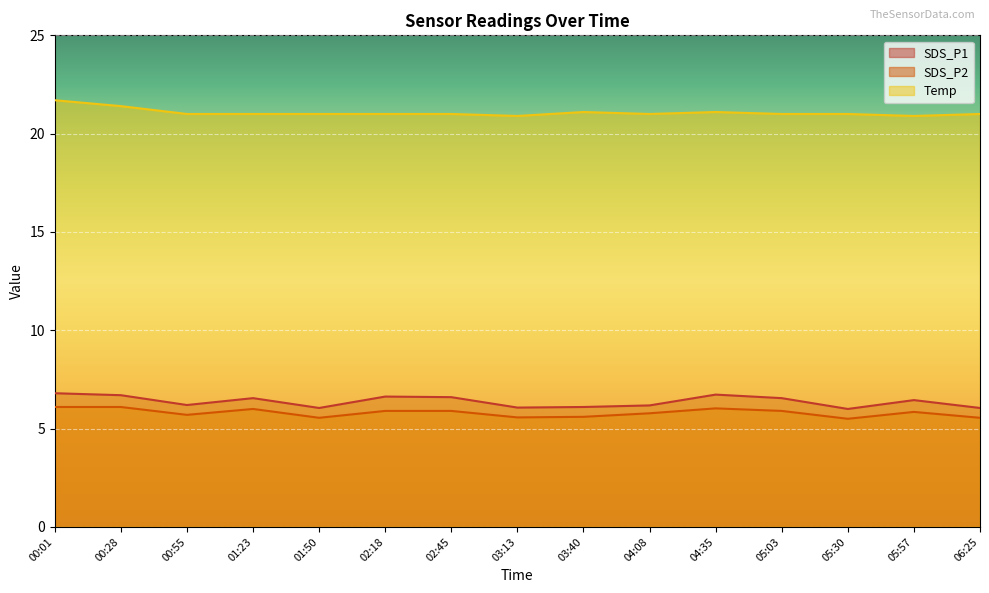

Where is the first local minimum for SDS_P2?

00:55